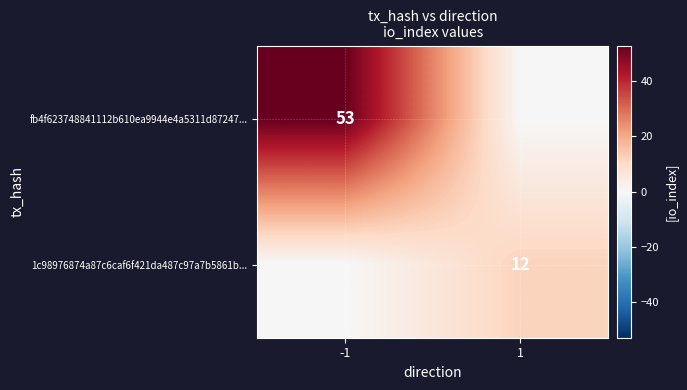

The 1c98976874a87c6caf6f421da487c97a7b5861b... series shows 12 at 1. True or false?

True